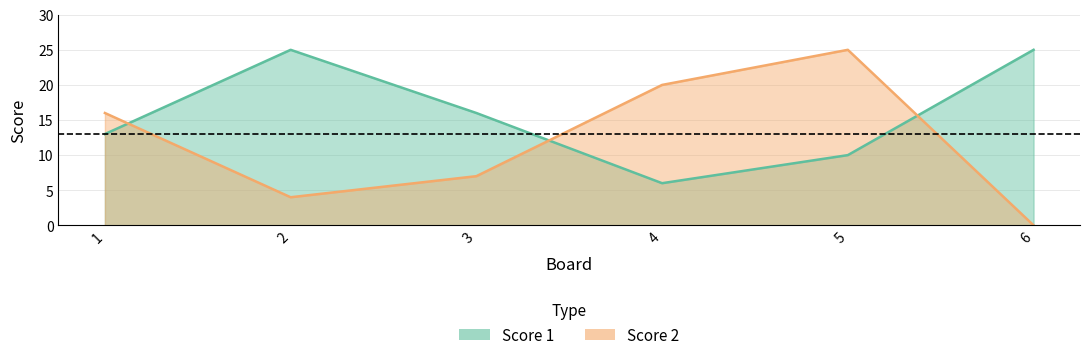

What is the difference between the maximum and second lowest values in the Score 2 series?

21